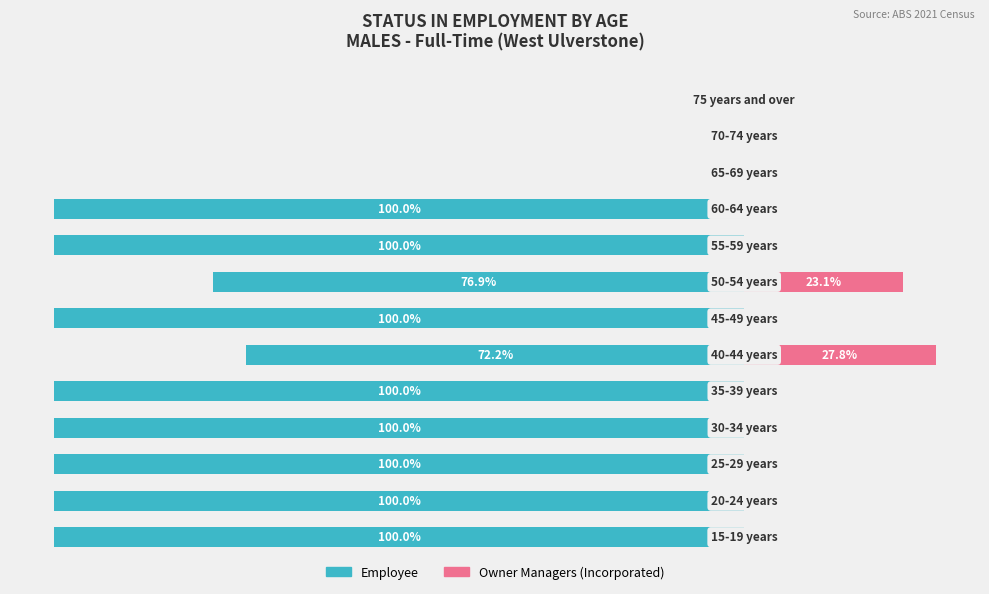

What is the lowest value of the Employee series?

-100.0